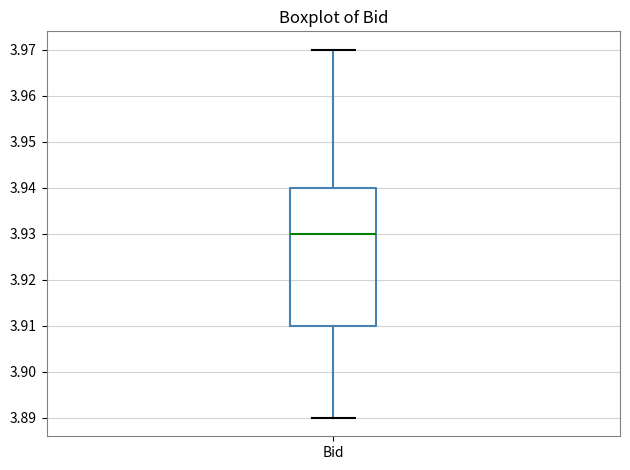

Transcribe this box plot: give where the median line is, the range the box spans, and where the two whiskers end, as read against the y-axis. The values are not printed on the chart, so give them approximately, as read against the axis.

median 3.93, box 3.91 to 3.94, whiskers 3.89 to 3.97